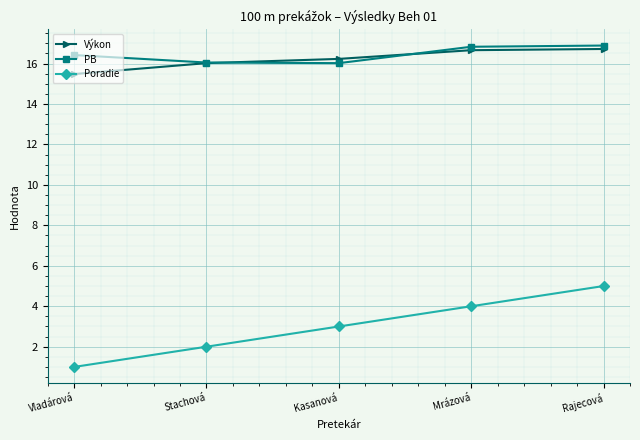

At which label does Výkon reach its minimum?

Vladárová